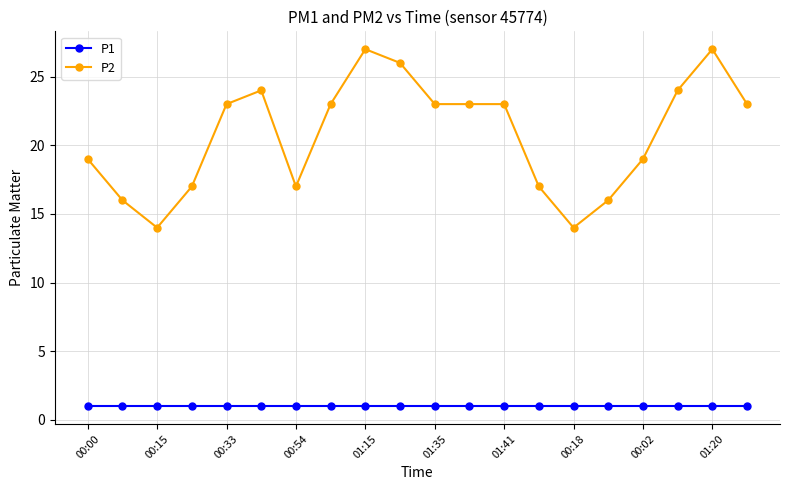

Which series has the widest spread of values?

P2